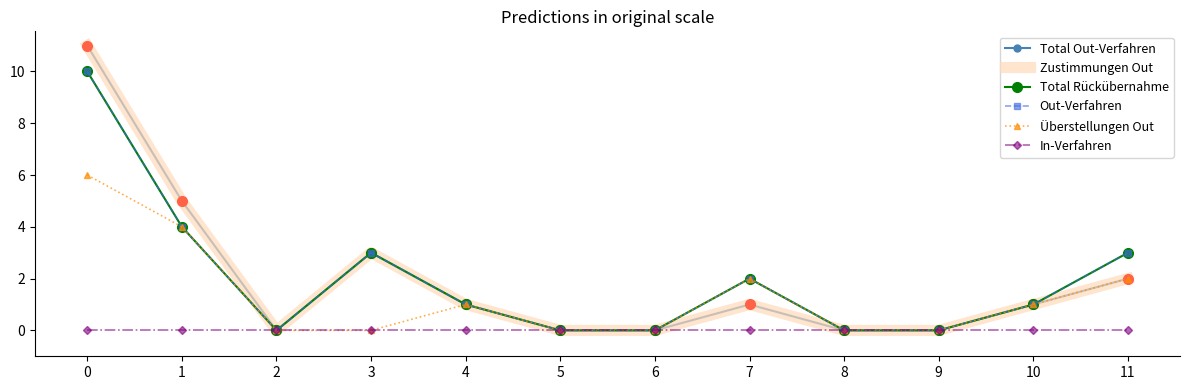

True or false: Total Rückübernahme has more than 1 points higher than both neighbors.

True